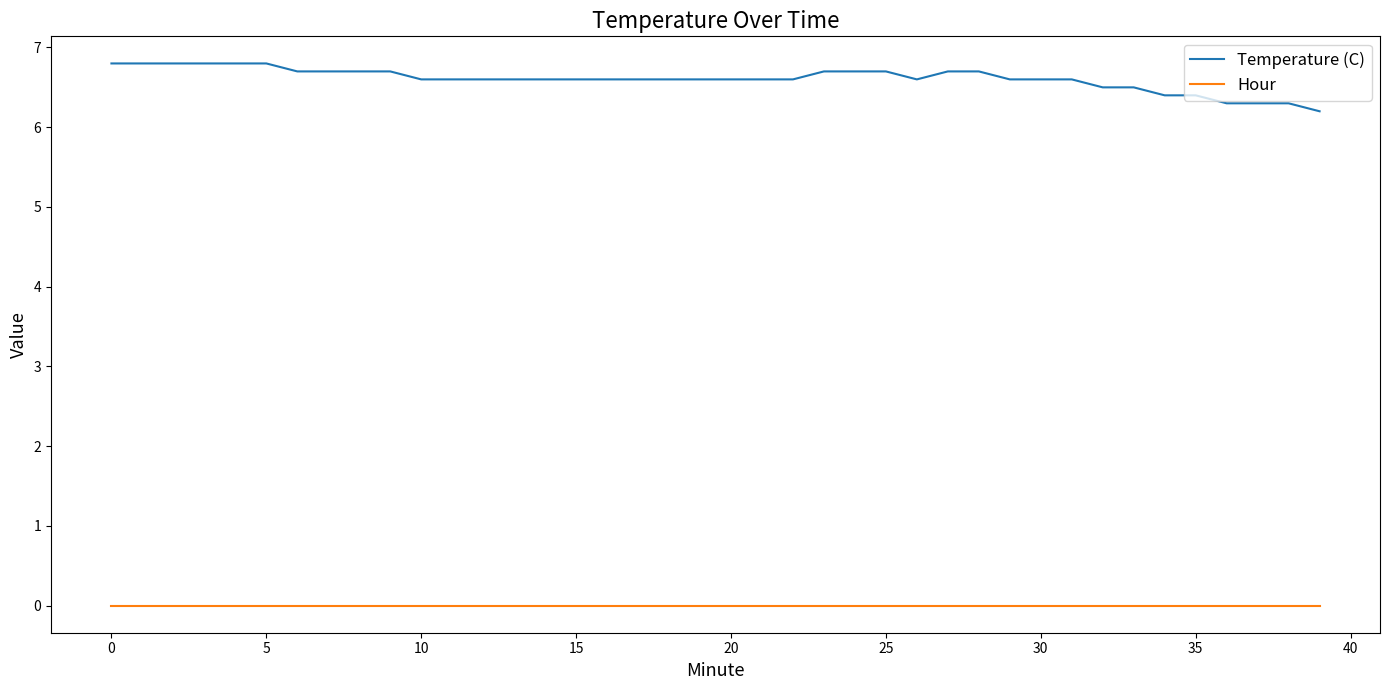

What is the difference between the maximum and minimum values in the Temperature (C) series?

0.6